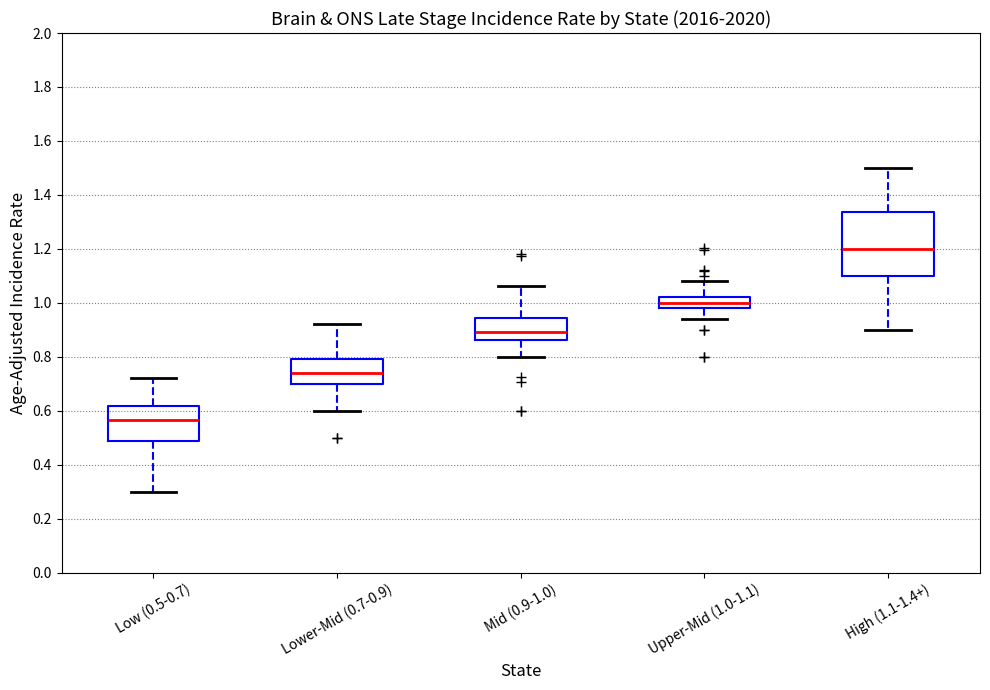

Which box has the lowest median line?

Low (0.5-0.7)